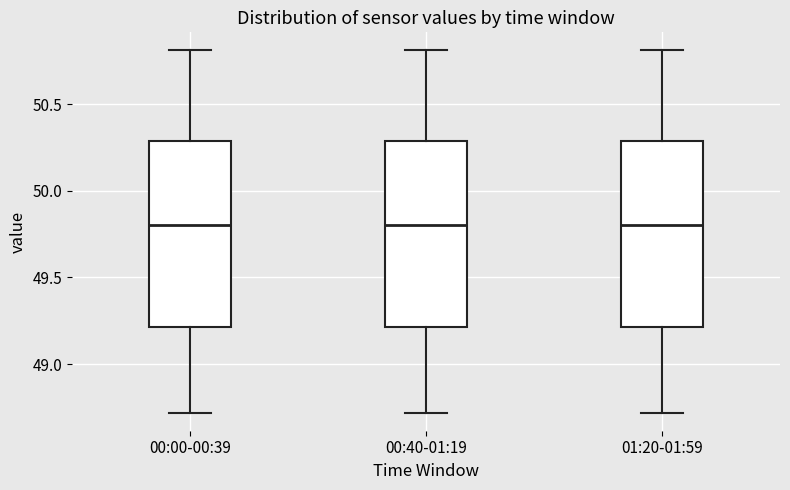

Reading left to right, read every box against the y-axis: the position of its median line, the range the box covers, and the ends of its whiskers. The values are not printed on the chart, so give them approximately, as read against the axis.

00:00-00:39: median 49.8, box 49.2 to 50.3, whiskers 48.7 to 50.8
00:40-01:19: median 49.8, box 49.2 to 50.3, whiskers 48.7 to 50.8
01:20-01:59: median 49.8, box 49.2 to 50.3, whiskers 48.7 to 50.8